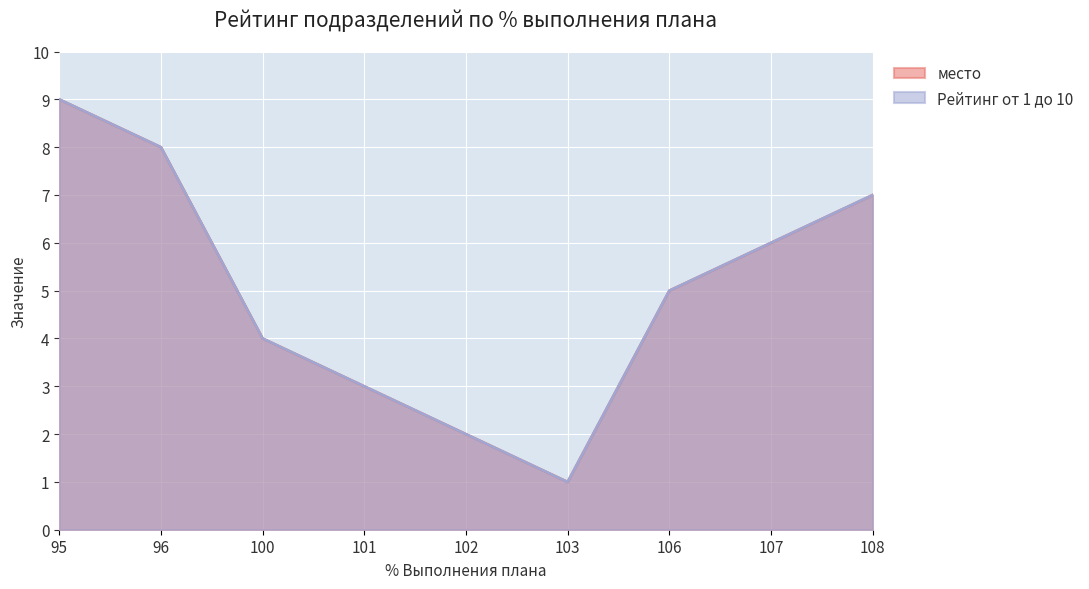

What is the lowest value of the место series?

1